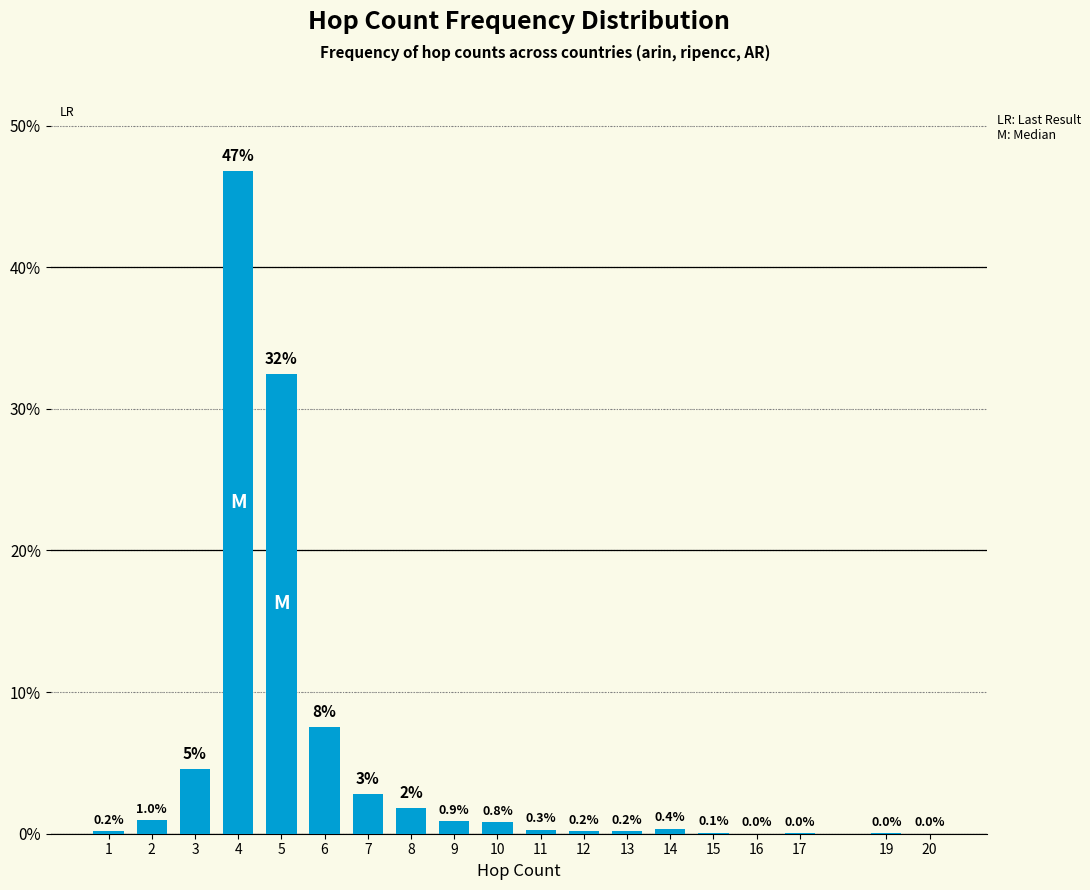

True or false: the data shows 0.0 at 16.

True